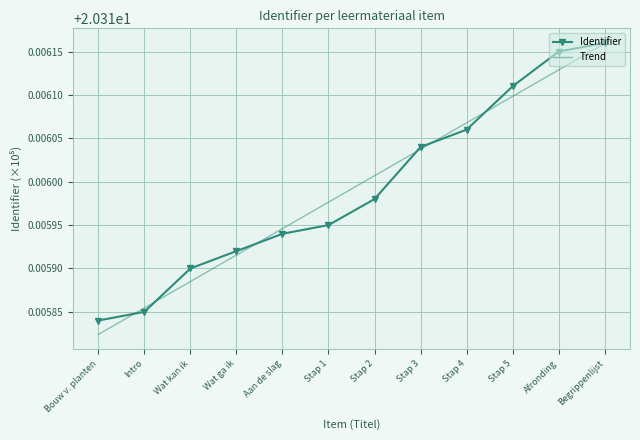

Which category has the highest value in the Trend series?

Begrippenlijst